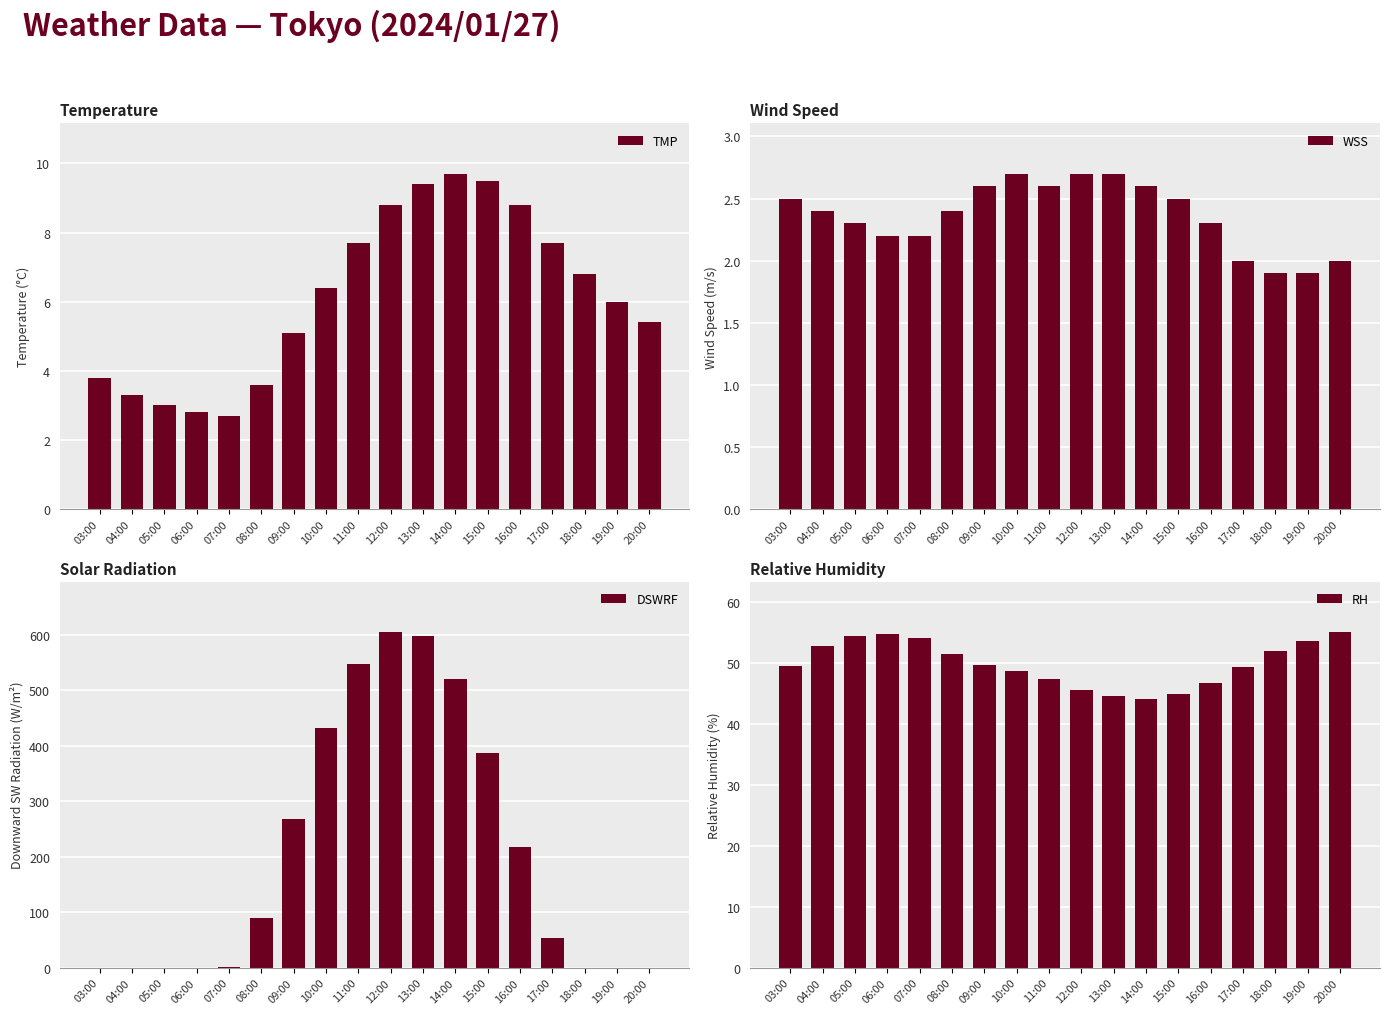

What are all the series names shown in the legend?

TMP, WSS, DSWRF, RH